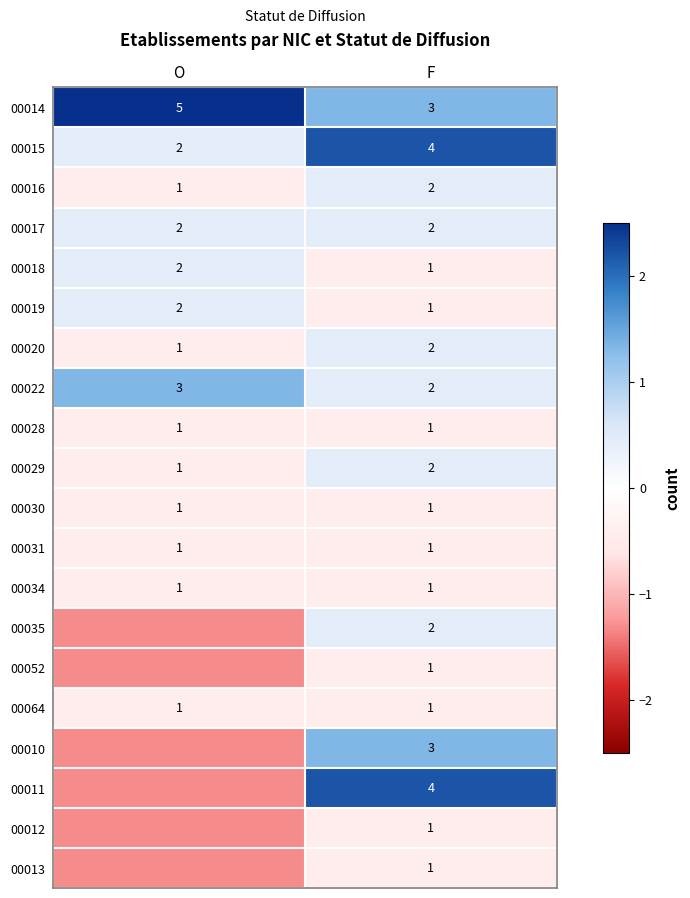

Where is 00016 nearest to the value 1?

O